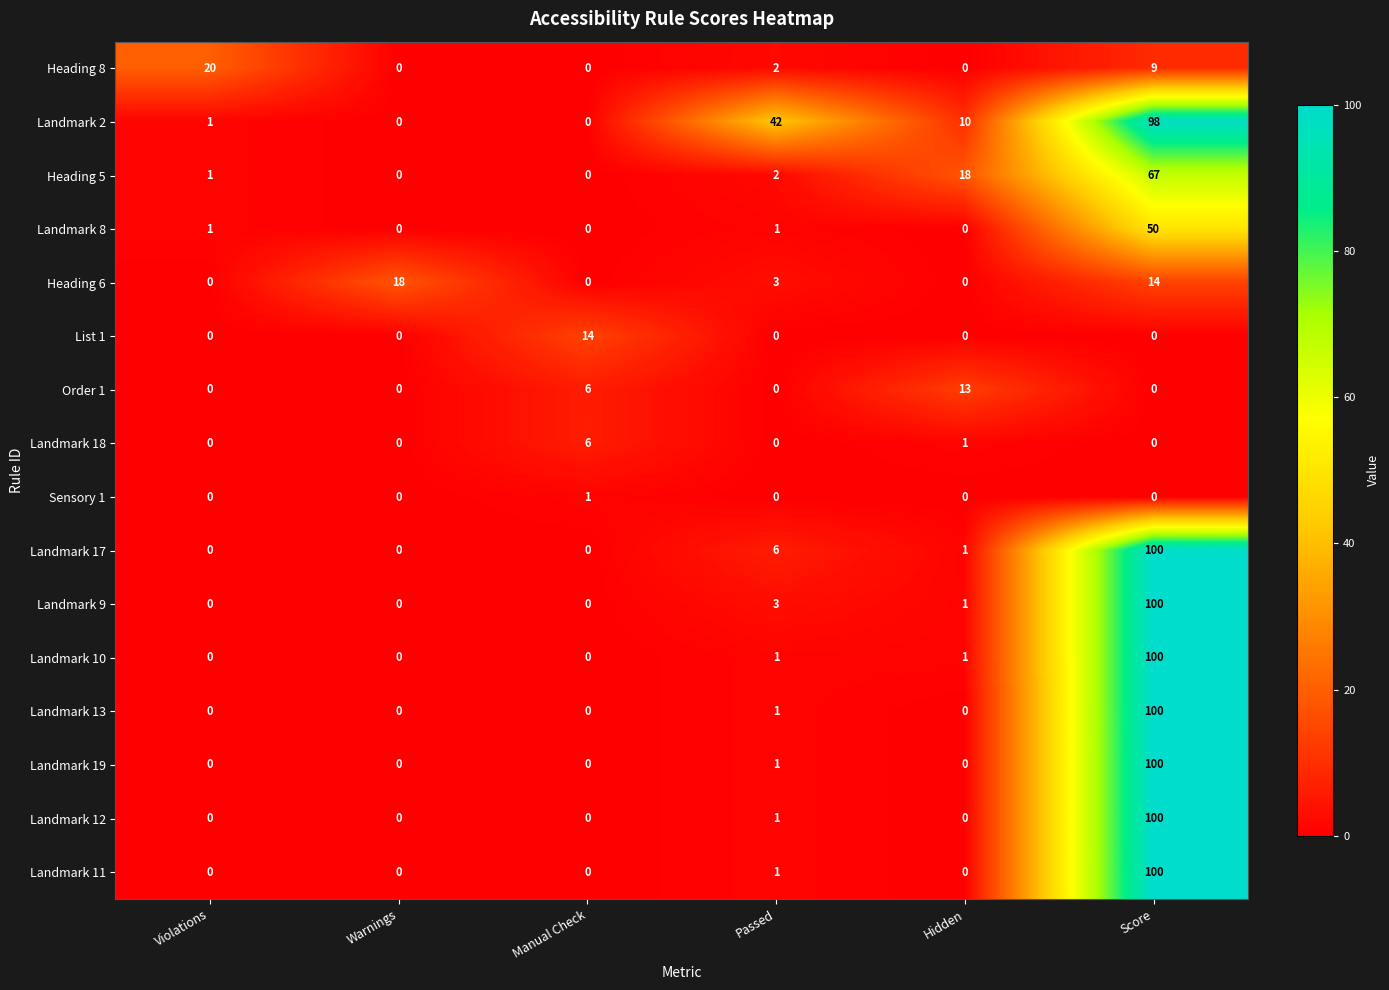

At which category does the chart reach its peak across all series?

Score